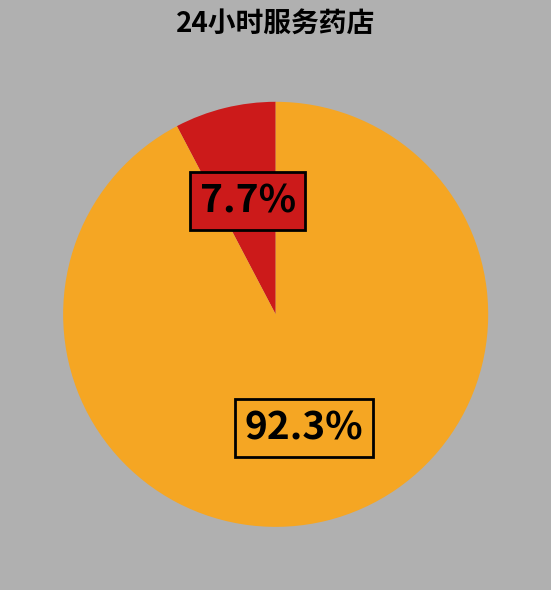

How many slices are in this pie chart?

2